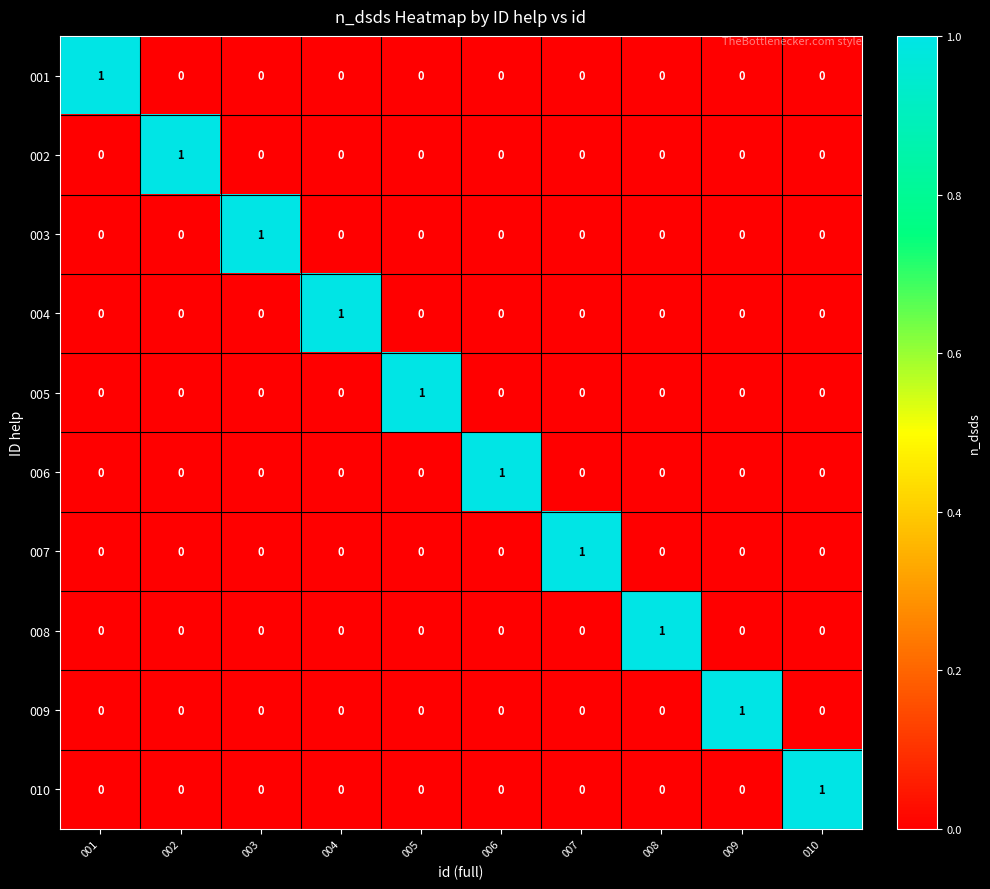

At how many categories does at least one series exceed 0?

10